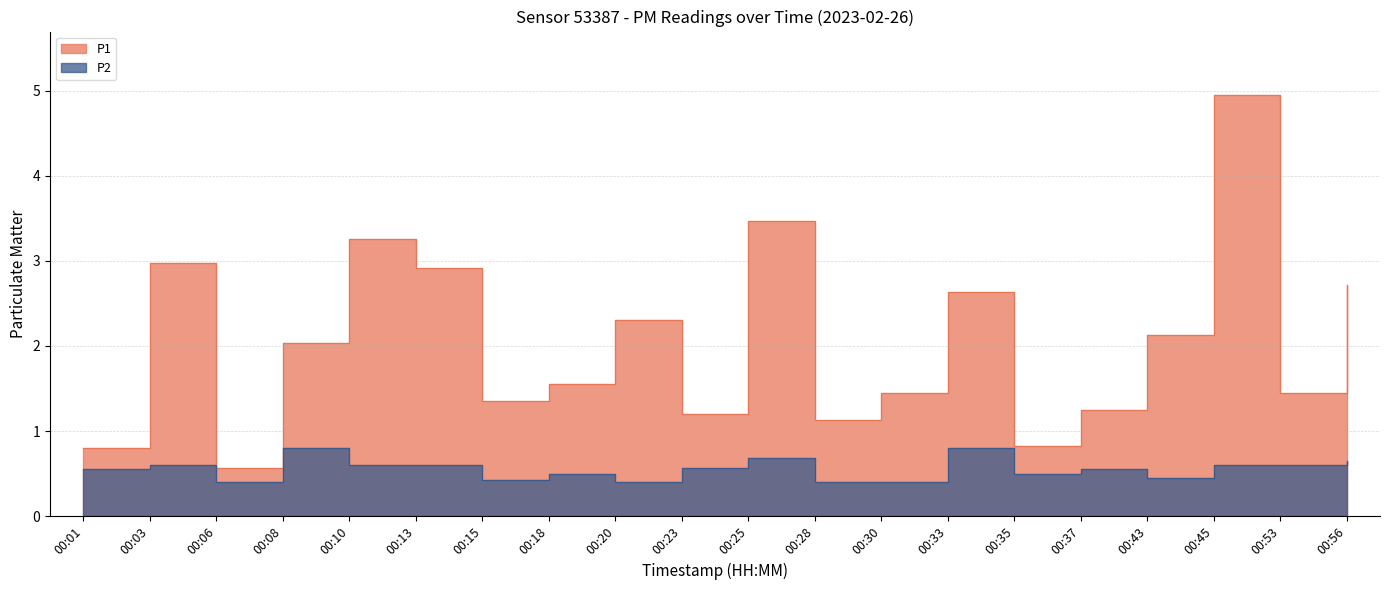

Reading left to right, extract all data points from this chart.

P1: 0.8	3.0	0.6	2.0	3.2	2.9	1.4	1.6	2.3	1.2	3.5	1.1	1.4	2.6	0.8	1.2	2.1	5.0	1.4	2.7
P2: 0.6	0.6	0.4	0.8	0.6	0.6	0.4	0.5	0.4	0.6	0.7	0.4	0.4	0.8	0.5	0.6	0.5	0.6	0.6	0.7